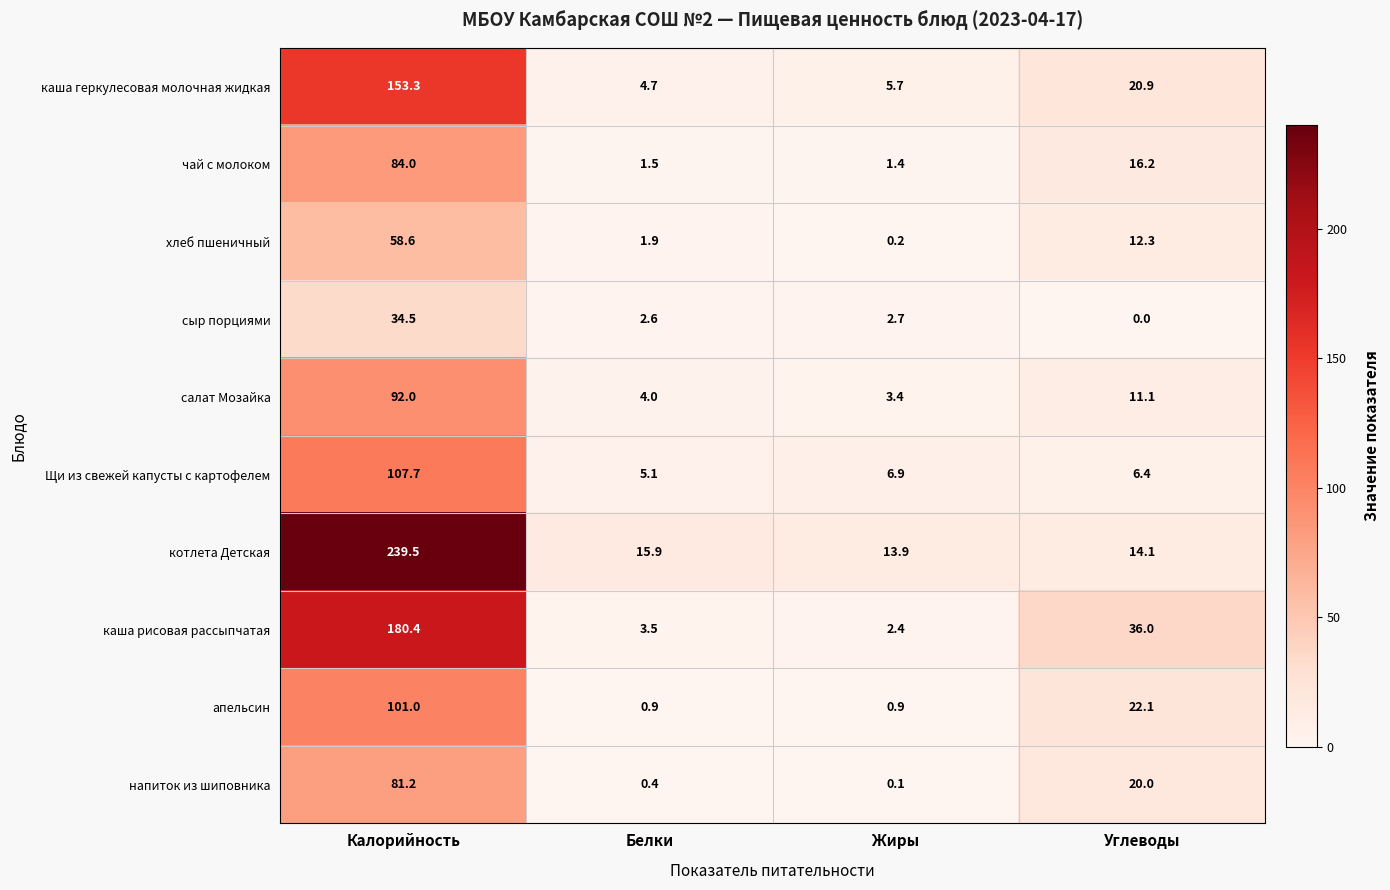

The напиток из шиповника series shows 0.4 at Белки. True or false?

True